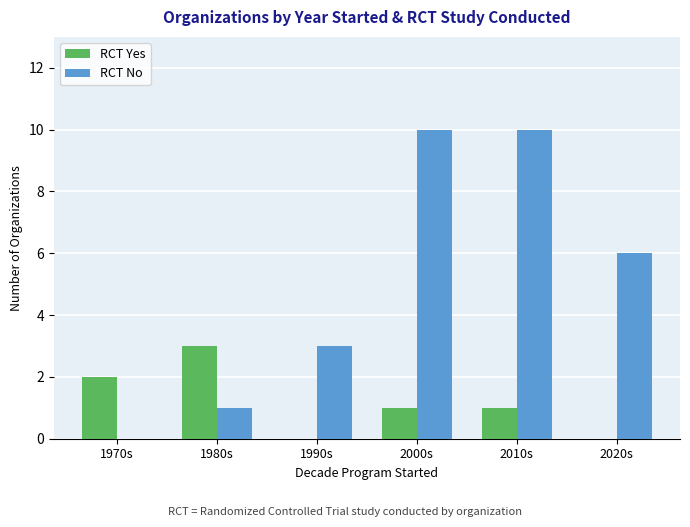

Does the chart contain stacked bars?

No